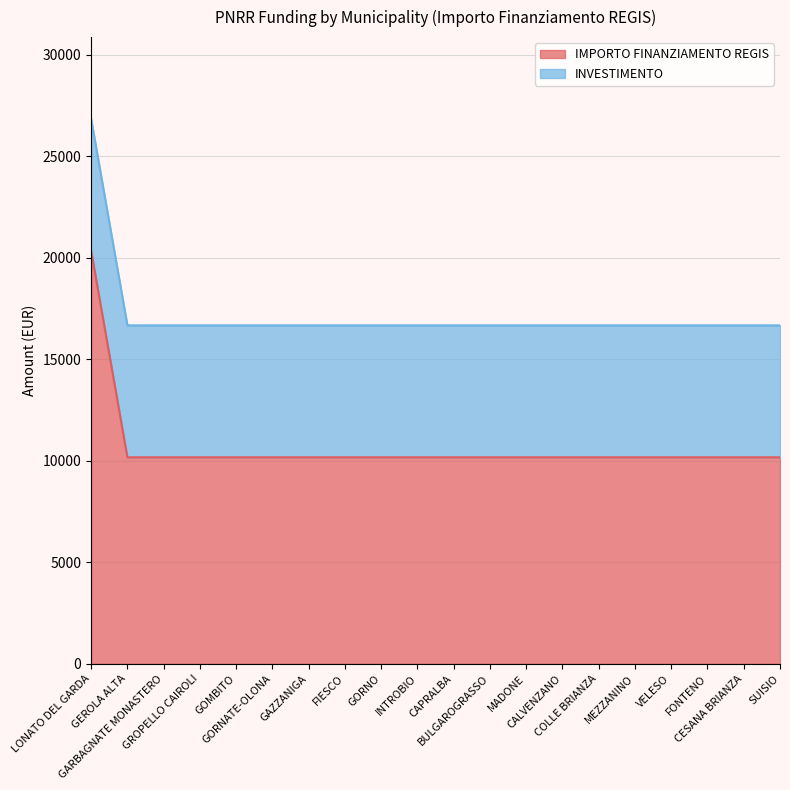

What is the difference between the maximum and minimum values in the IMPORTO FINANZIAMENTO REGIS series?

10172